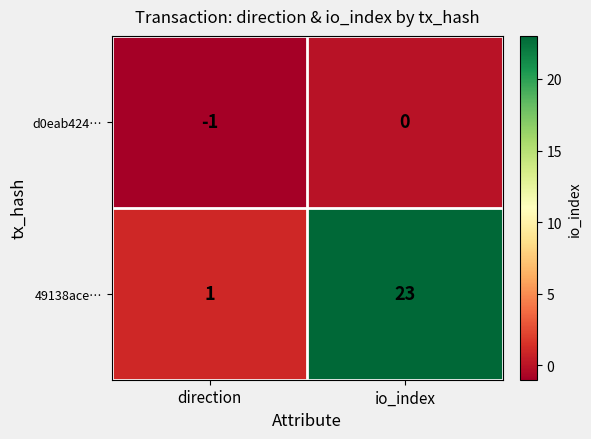

Between direction and io_index, which series saw the biggest shift?

49138ace…